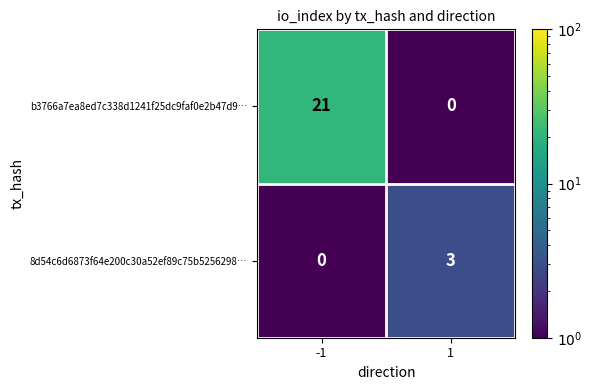

Which series has the largest total across all categories?

b3766a7ea8ed7c338d1241f25dc9faf0e2b47d9…